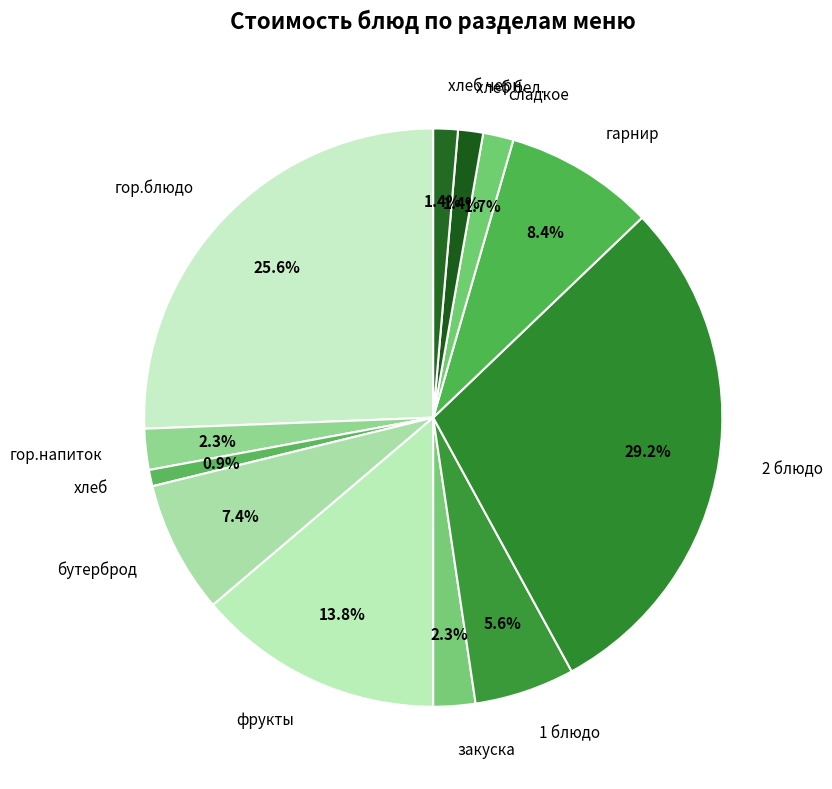

Which slice is the largest?

2 блюдо